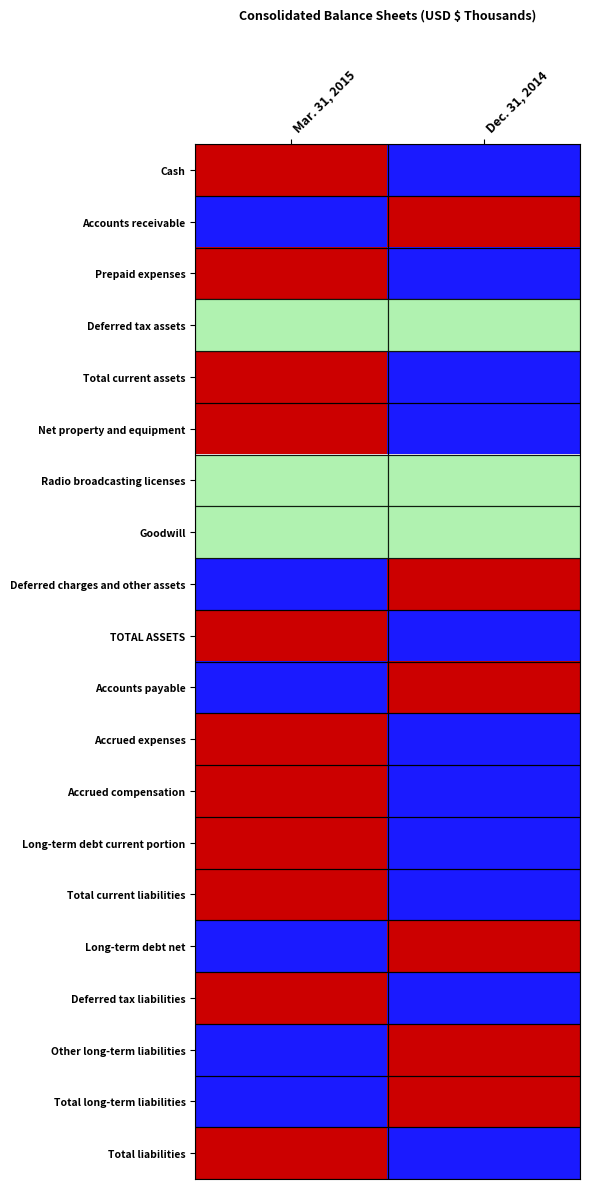

Rank the series at Mar. 31, 2015 from lowest to highest value.

Accounts receivable, Deferred charges and other assets, Accounts payable, Long-term debt net, Other long-term liabilities, Total long-term liabilities, Deferred tax assets, Radio broadcasting licenses, Goodwill, Cash, Prepaid expenses, Total current assets, Net property and equipment, TOTAL ASSETS, Accrued expenses, Accrued compensation, Long-term debt current portion, Total current liabilities, Deferred tax liabilities, Total liabilities